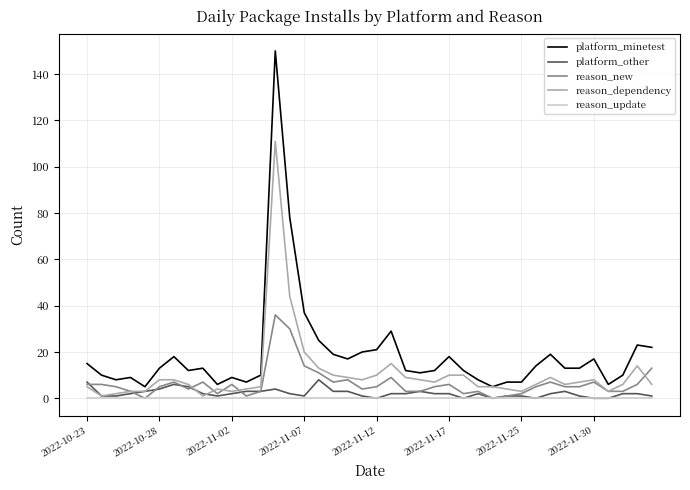

What are all the series names shown in the legend?

platform_minetest, platform_other, reason_new, reason_dependency, reason_update